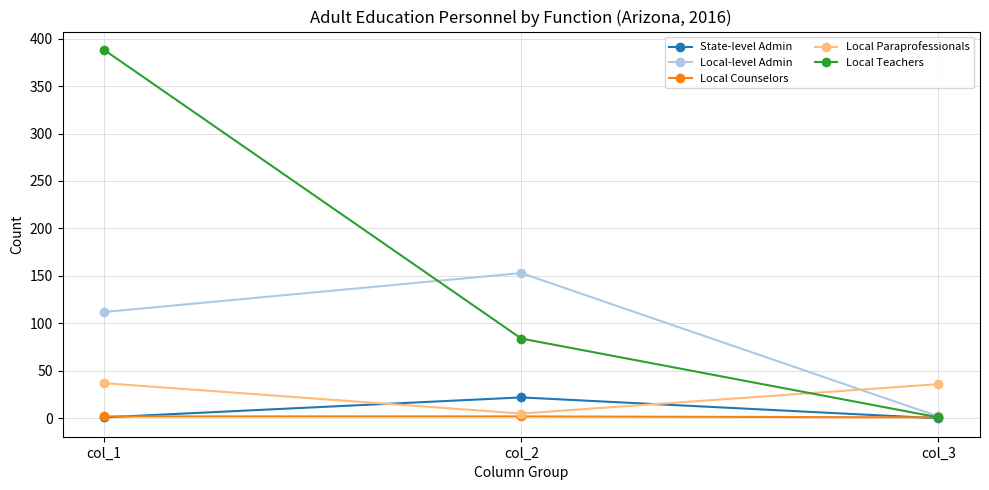

Which category has the highest value across all series?

col_1